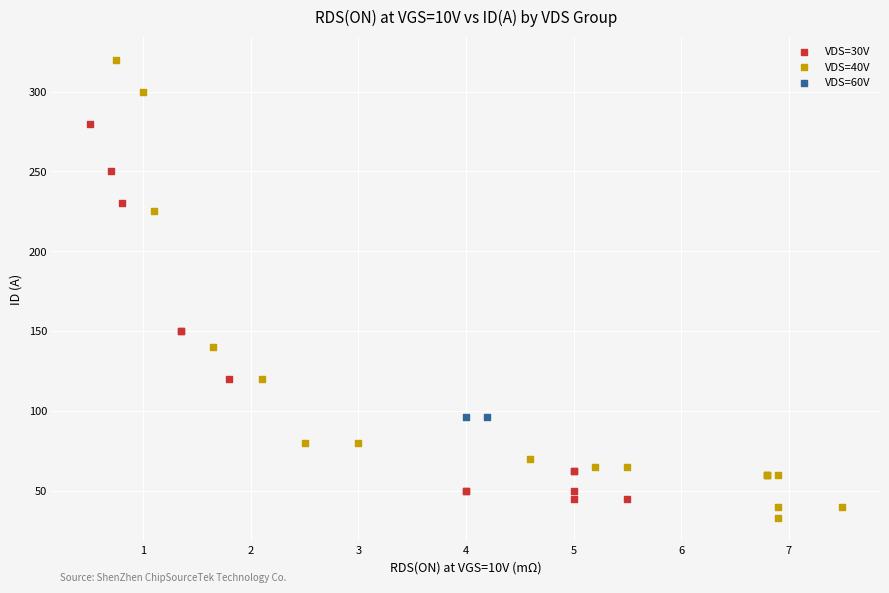

Which series reaches the minimum Y coordinate?

VDS=40V